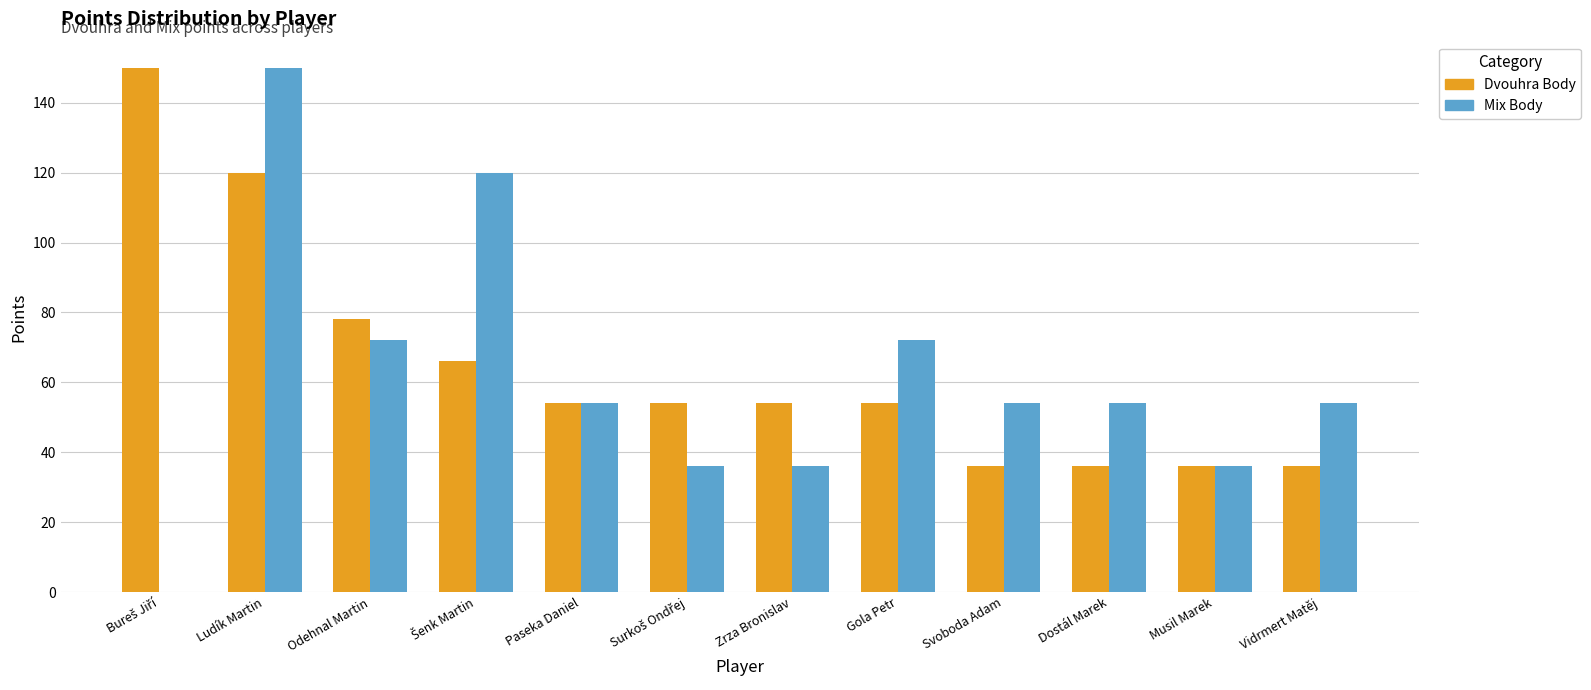

Read the Dvouhra Body value at Ludík Martin, to the nearest 5.

120